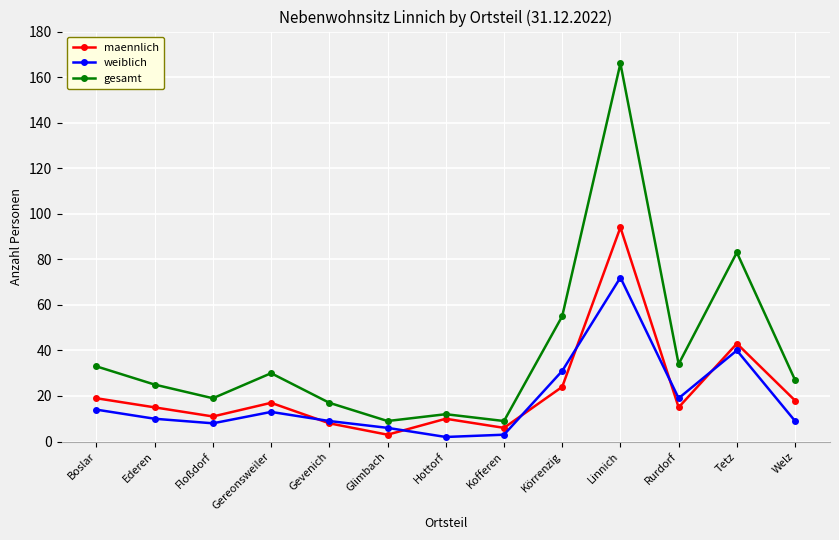

At which category is the sum across all series the highest?

Linnich